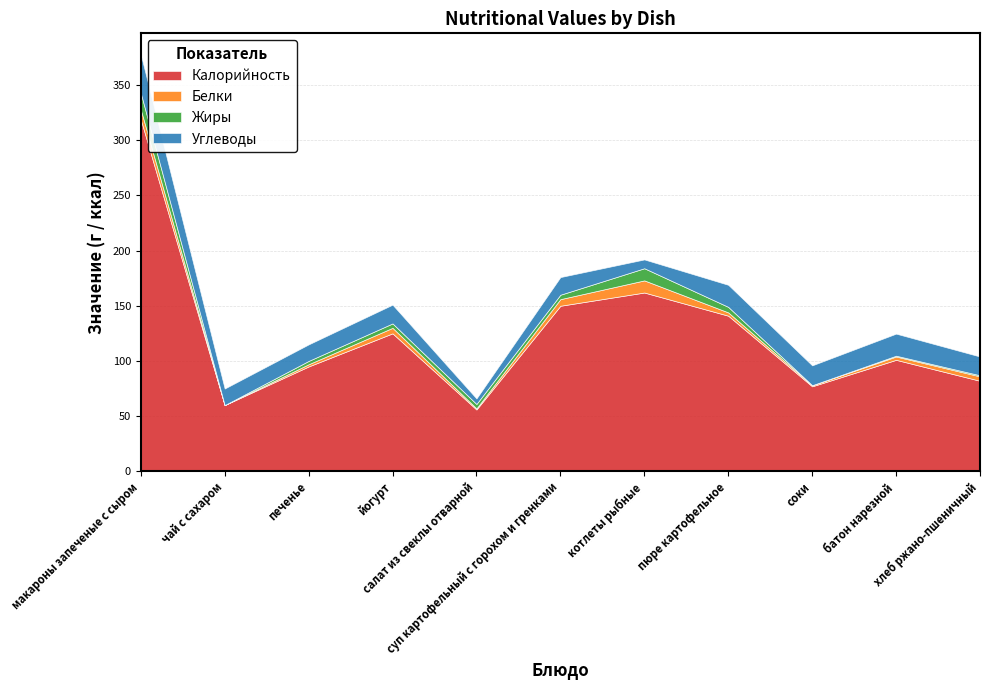

Between which two adjacent categories do Углеводы and Жиры first intersect?

суп картофельный с горохом и гренками and котлеты рыбные